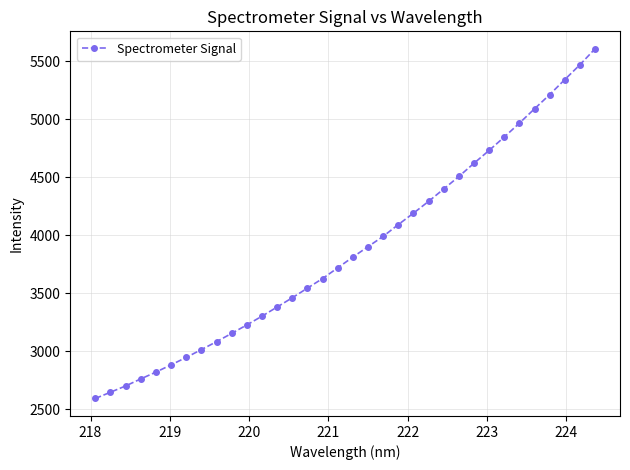

How many distinct data groups are displayed?

1